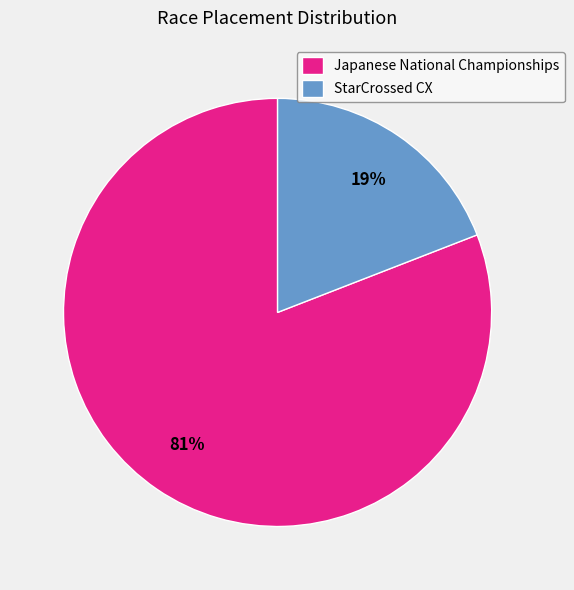

To the nearest percent, what is the difference between the largest and smallest slice percentages?

62%